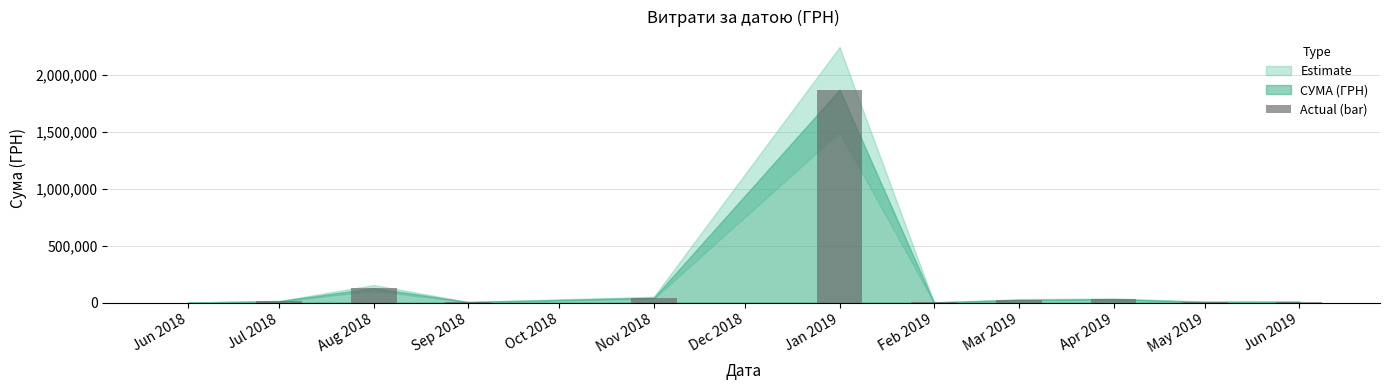

What value does the data have at Jul 2018?

12232.3